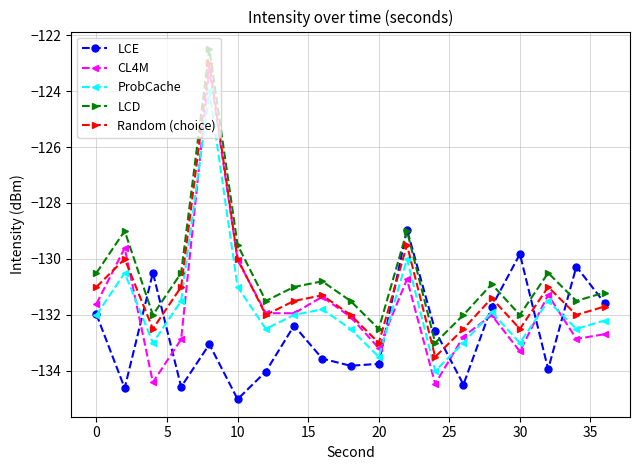

True or false: ProbCache has more than 2 interior local peaks.

True